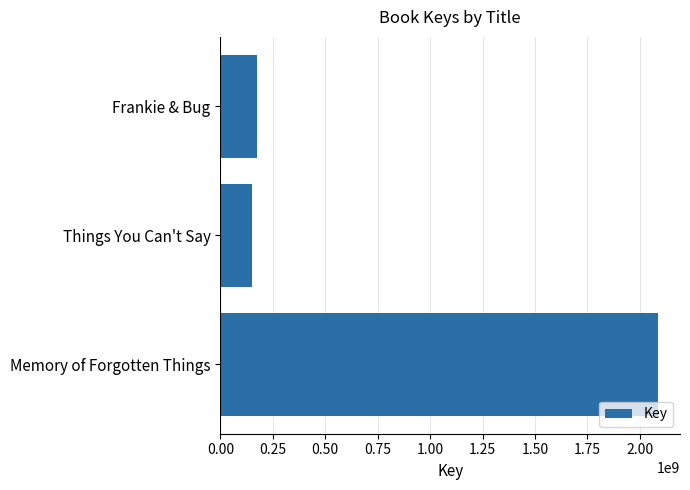

List the labels in order of value, largest first.

Memory of Forgotten Things, Frankie & Bug, Things You Can't Say